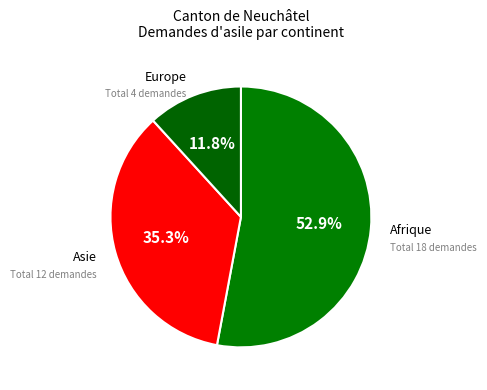

Do Afrique and Asie together represent more than half of the pie?

Yes